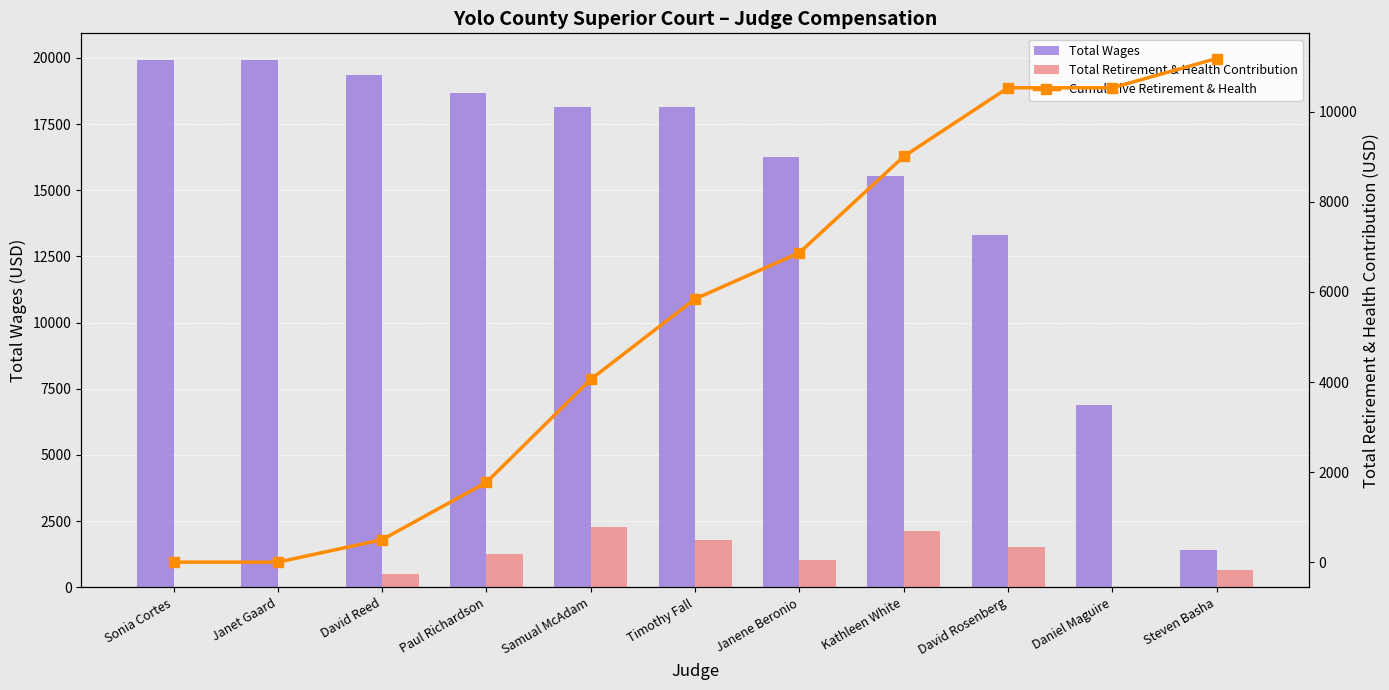

List the series in order of their peak value, lowest first.

Total Retirement & Health Contribution, Cumulative Retirement & Health, Total Wages